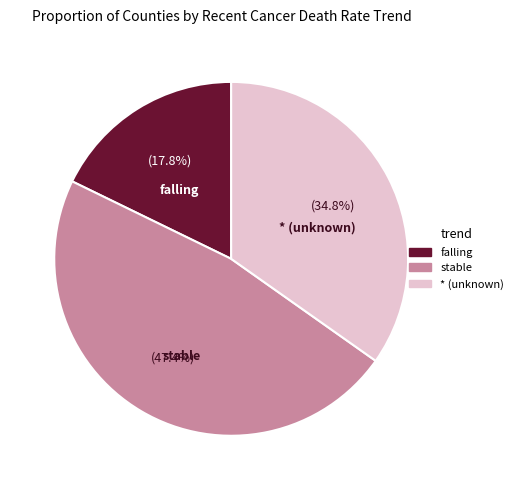

Is there any slice that represents more than half of the pie?

No